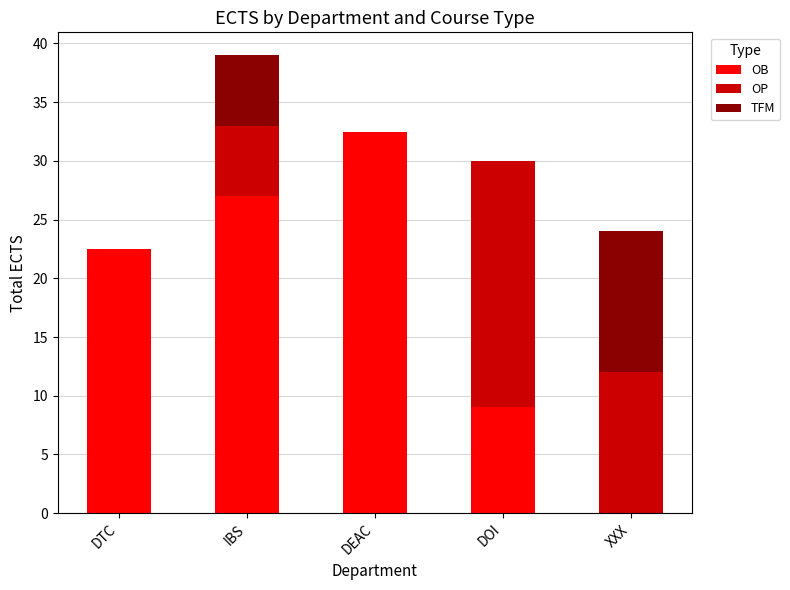

Is it true that OB equals 27.0 at IBS?

True